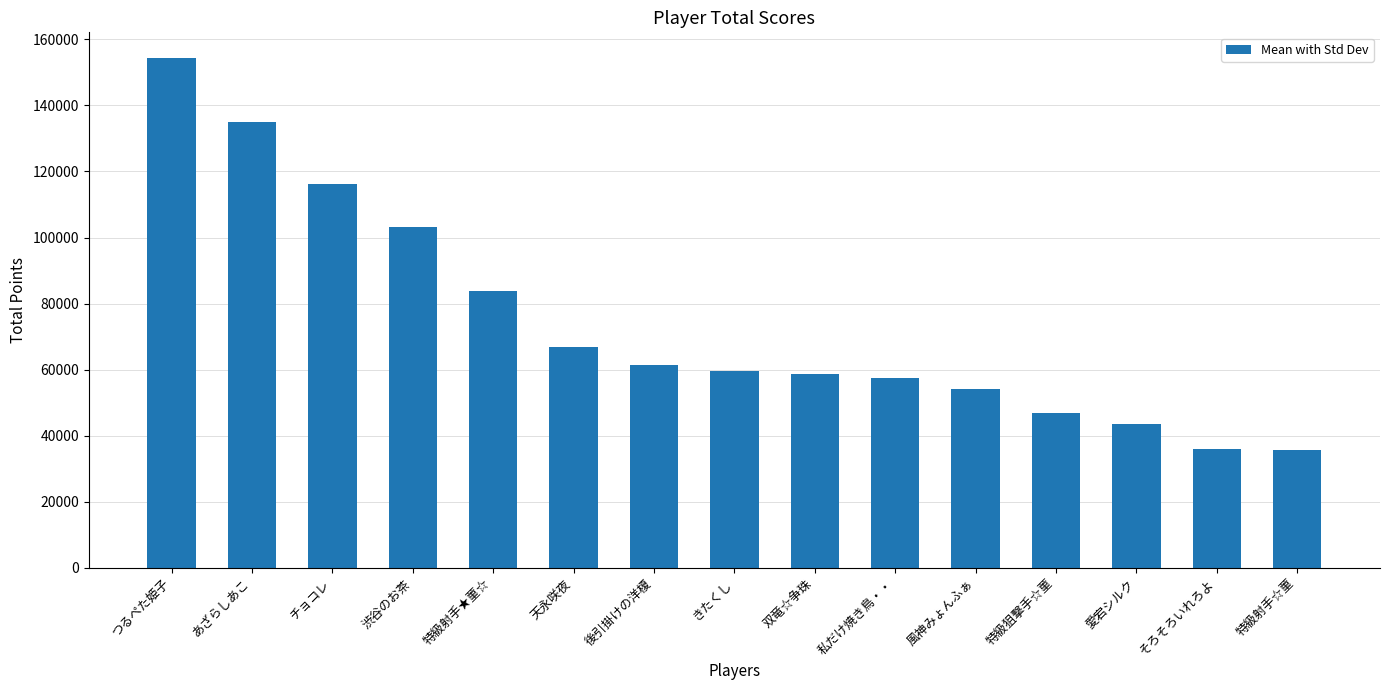

What is the sum of the values at 愛宕シルク and チョコレ?

159700